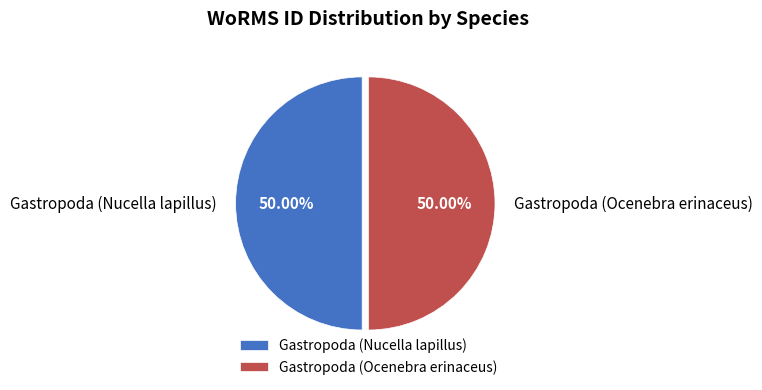

What is the ratio of the value at Gastropoda (Nucella lapillus) to the value at Gastropoda (Ocenebra erinaceus)?

1.0